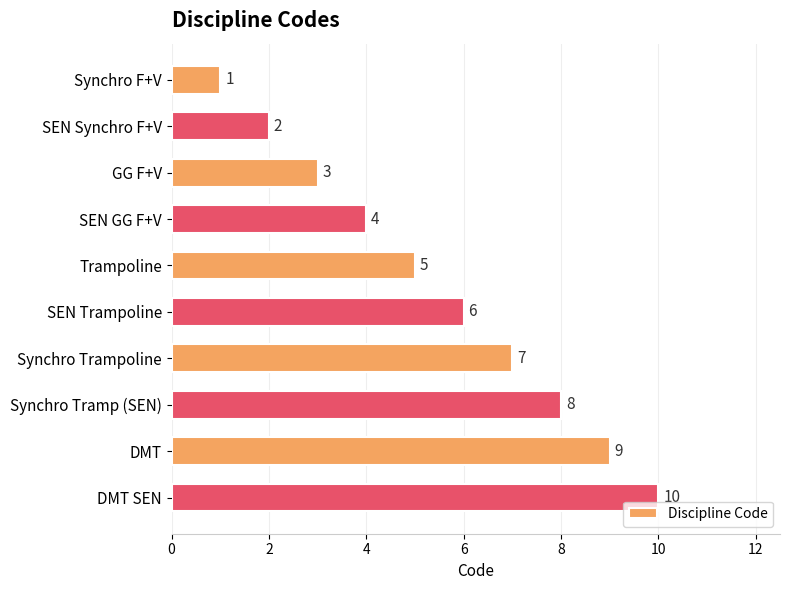

What is the difference between the second highest and second lowest values?

7